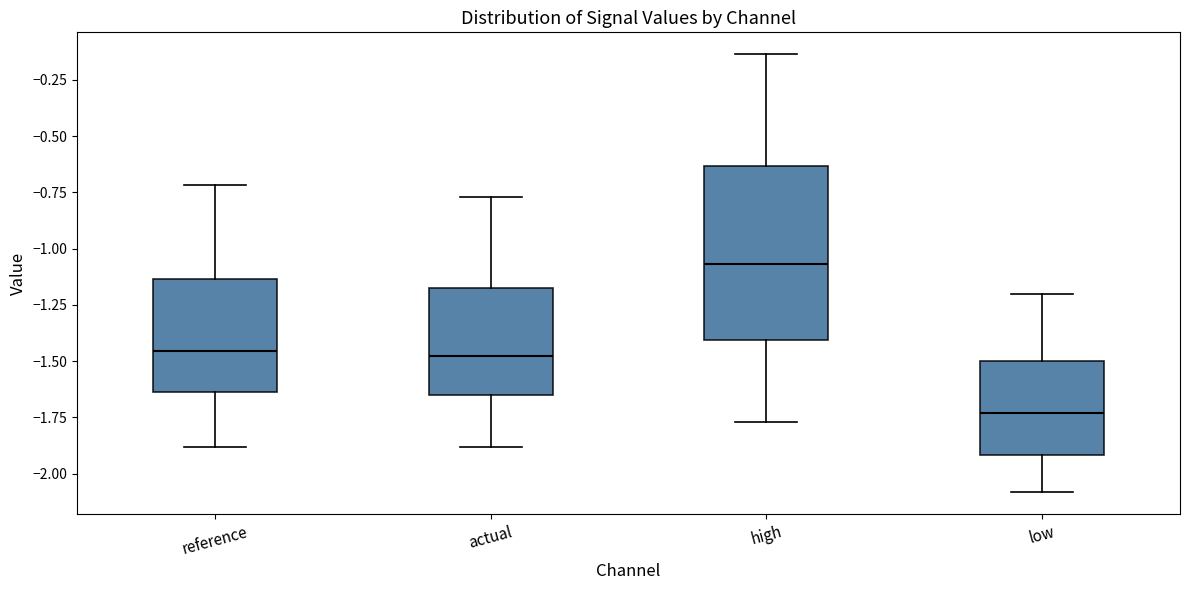

Reading left to right, transcribe this box plot: for each box, give where its median line is, the range the box spans, and where its two whiskers end, as read against the y-axis. The values are not printed on the chart, so give them approximately, as read against the axis.

reference: median -1.45, box -1.65 to -1.15, whiskers -1.90 to -0.70
actual: median -1.50, box -1.65 to -1.15, whiskers -1.90 to -0.75
high: median -1.05, box -1.40 to -0.65, whiskers -1.75 to -0.15
low: median -1.75, box -1.90 to -1.50, whiskers -2.10 to -1.20